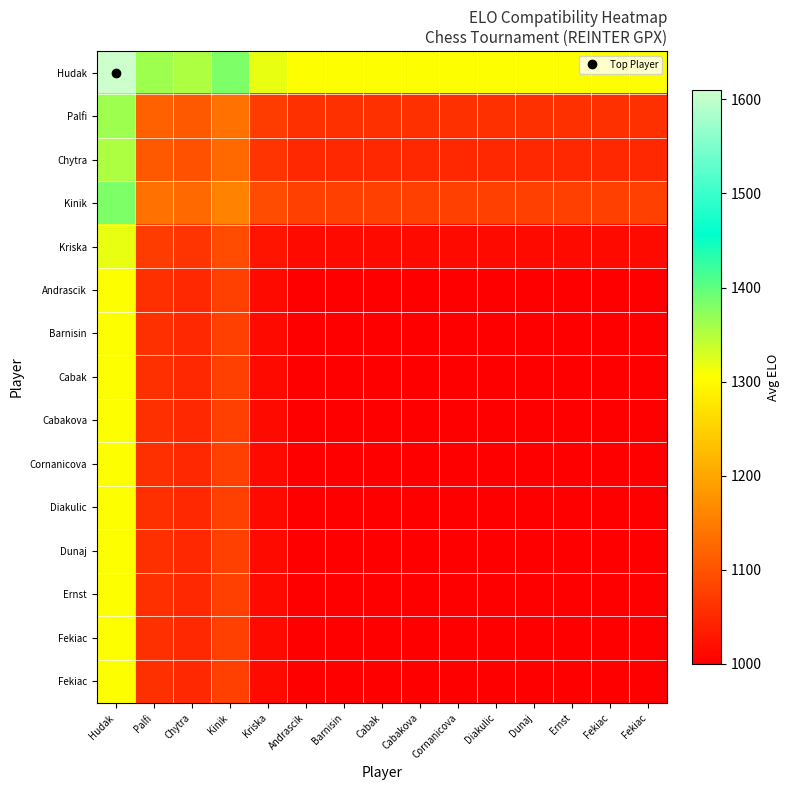

What is the spread (max minus min) of values at Cornanicova?

305.0